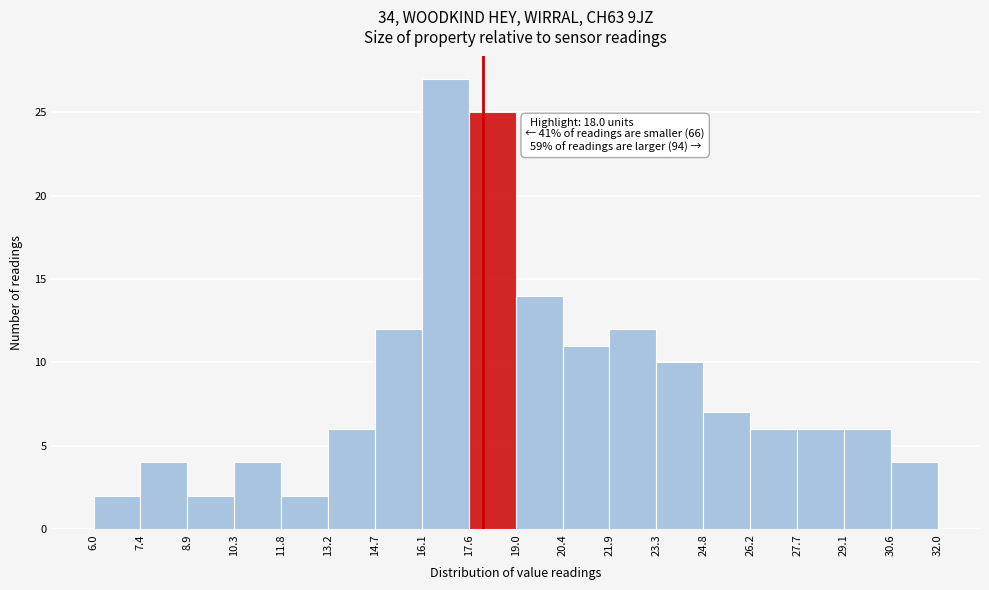

Which range on the x-axis has the tallest bar?

16.1 to 17.6